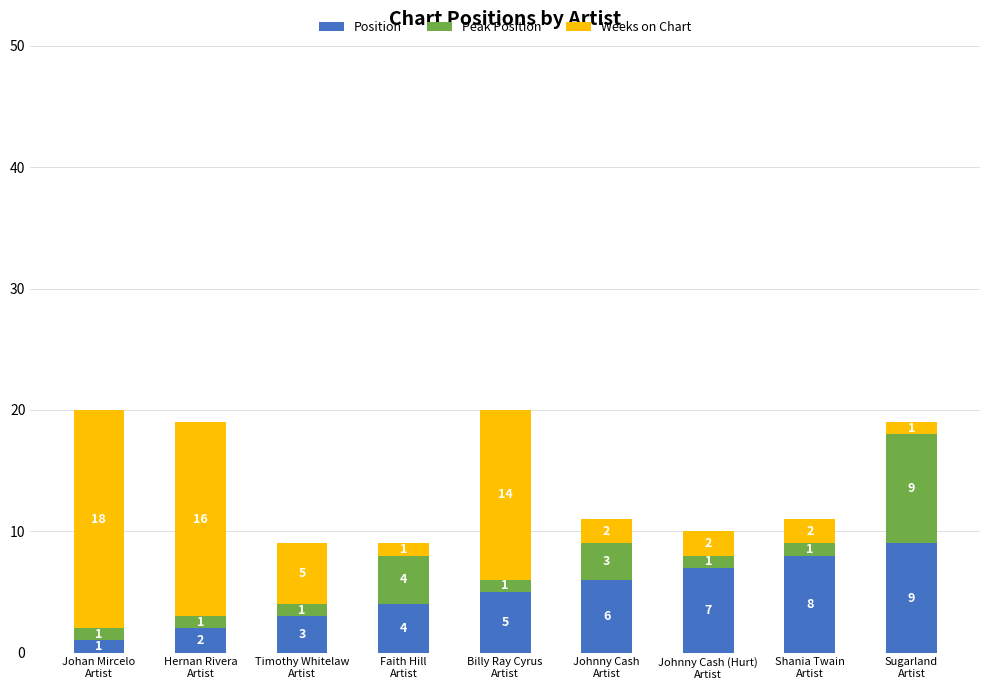

What is the sum of all Position values?

45